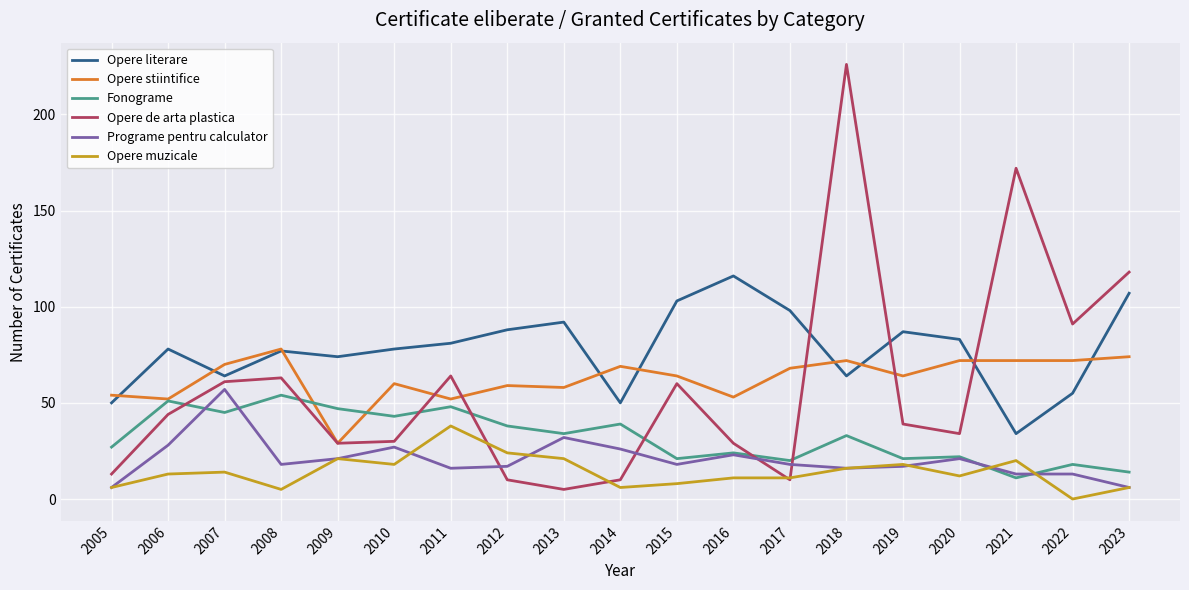

What are all the series names shown in the legend?

Opere literare, Opere stiintifice, Fonograme, Opere de arta plastica, Programe pentru calculator, Opere muzicale